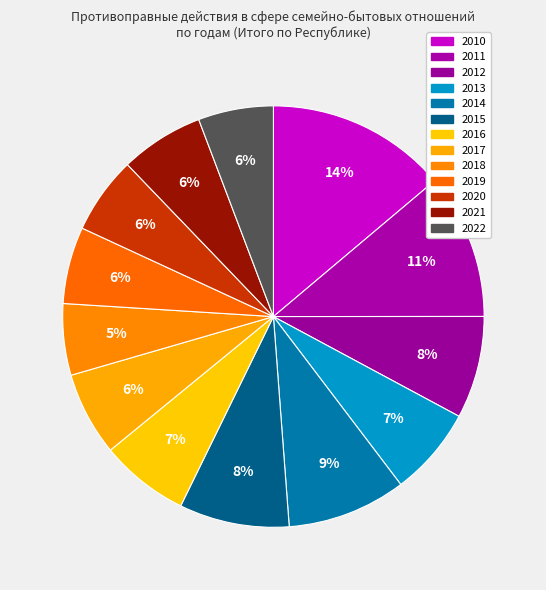

Which has a higher value, 2011 or 2016?

2011